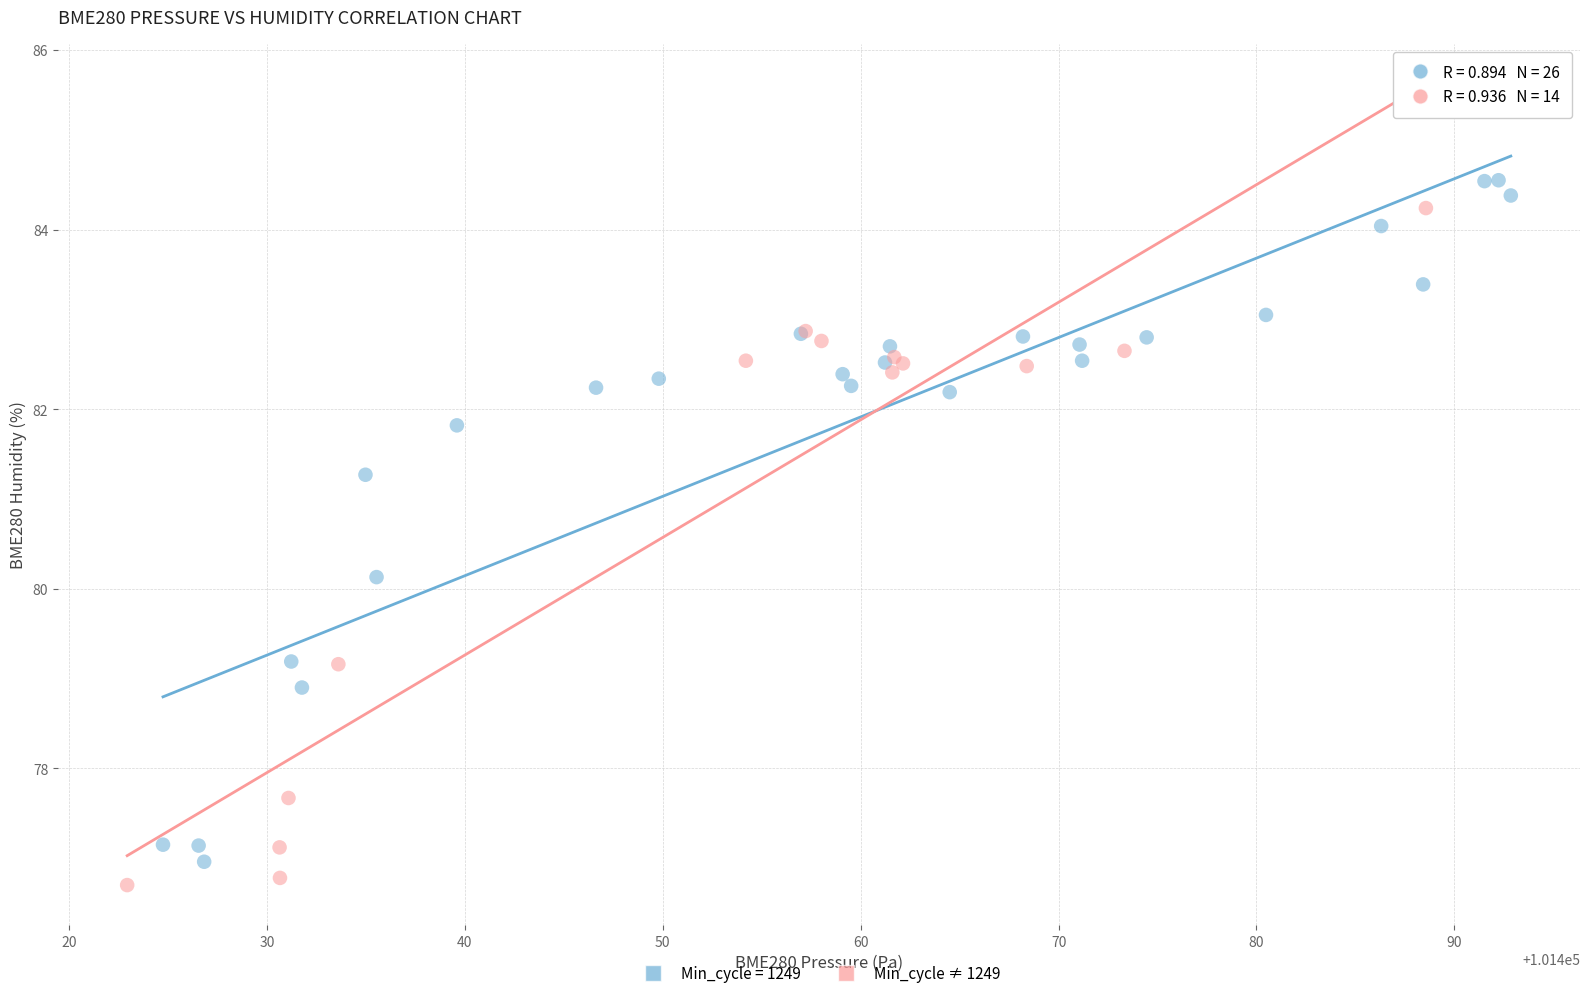

What are all the series names shown in the legend?

Min_cycle = 1249, Min_cycle ≠ 1249